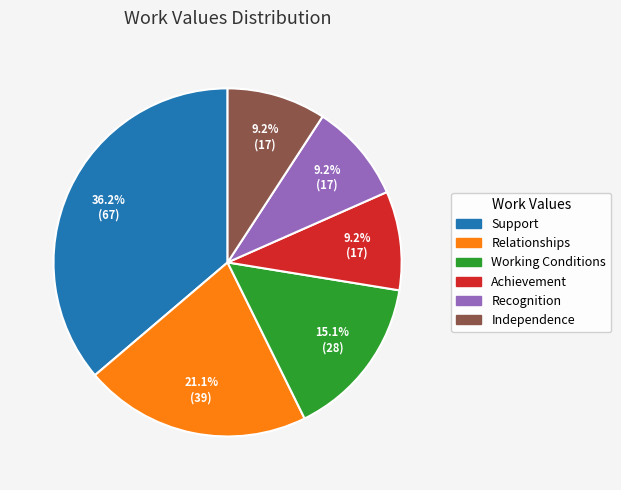

What portion of the pie excludes Independence?

90.8%